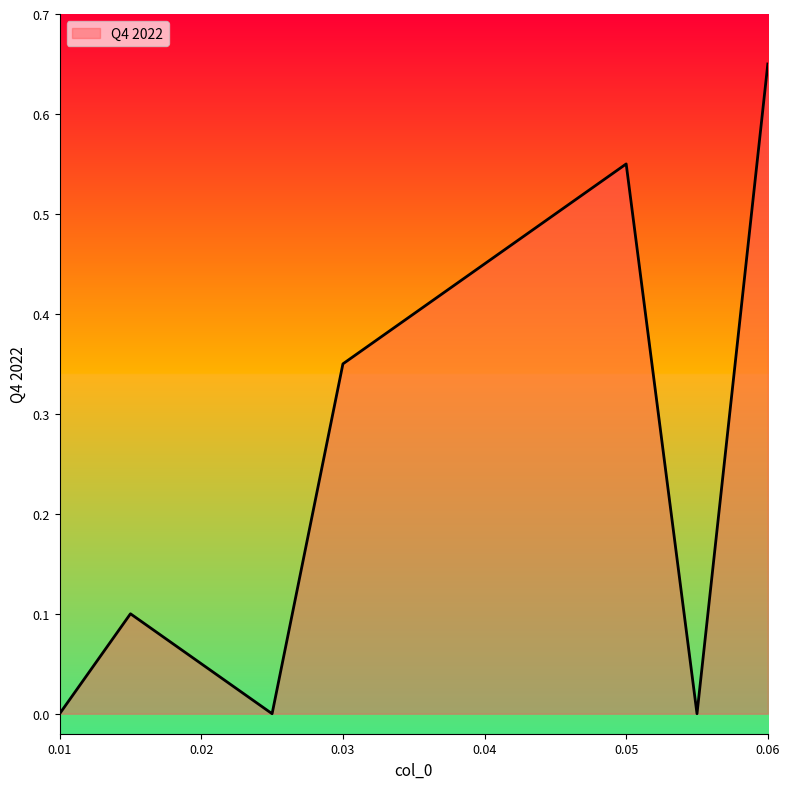

What is the sum of all values?

2.5